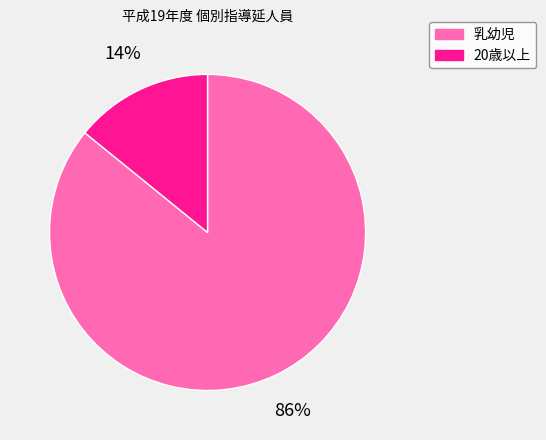

To the nearest percent, what is the difference between the largest and smallest slice percentages?

72%